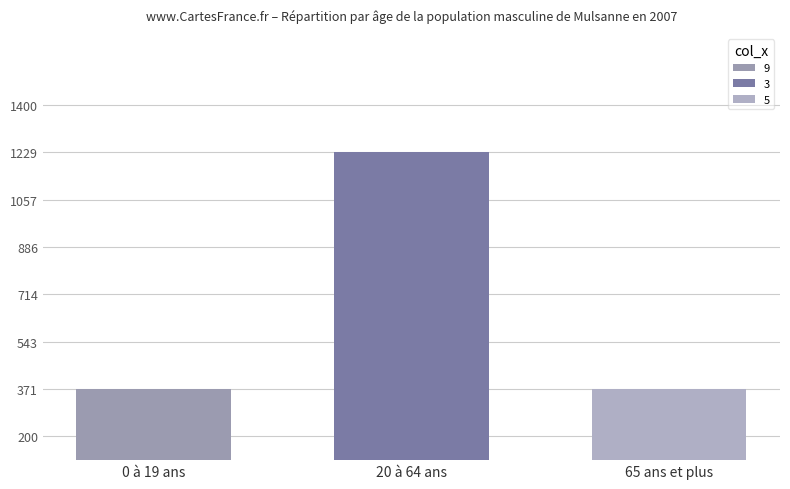

Are the bars horizontal?

No